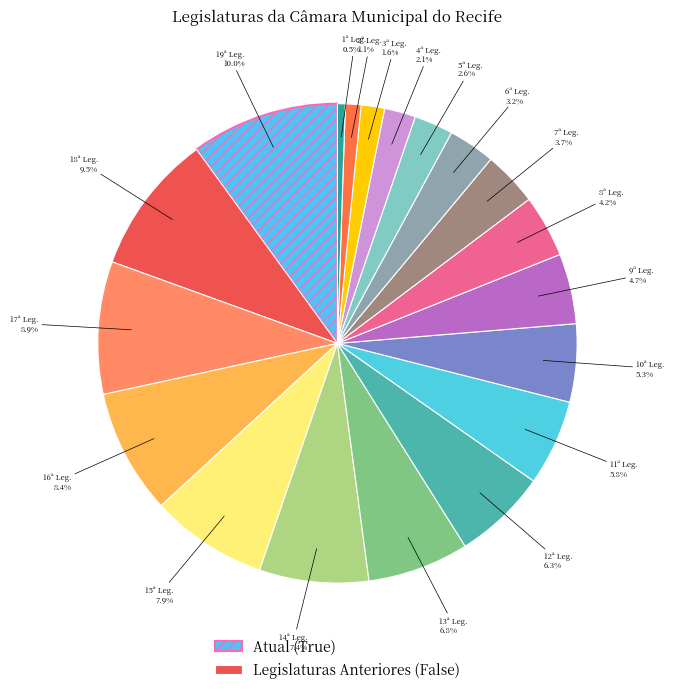

What is the smallest slice in the pie chart?

1ª Legislatura